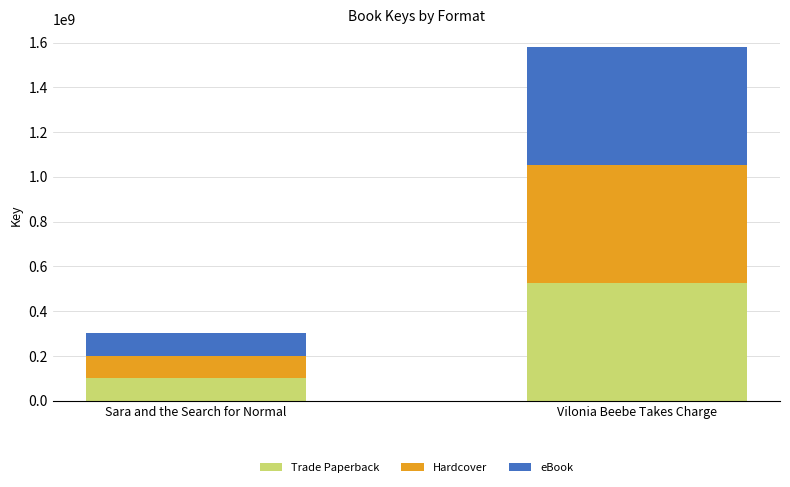

At which category is the sum across all series the highest?

Vilonia Beebe Takes Charge